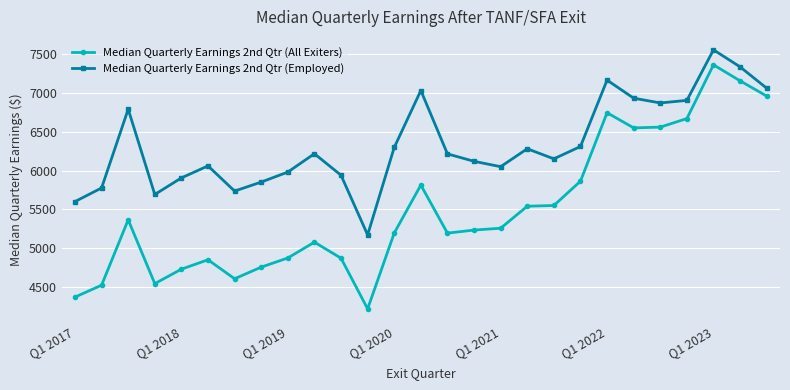

What is the highest value of the Median Quarterly Earnings 2nd Qtr (All Exiters) series?

7363.4